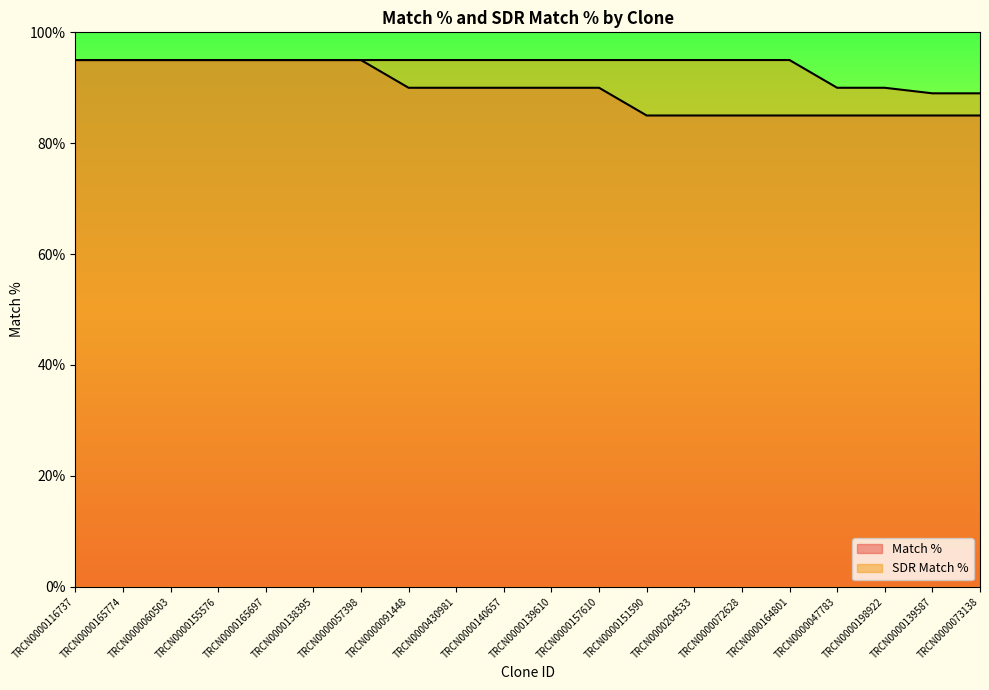

True or false: Match % and SDR Match % intersect in this chart.

False